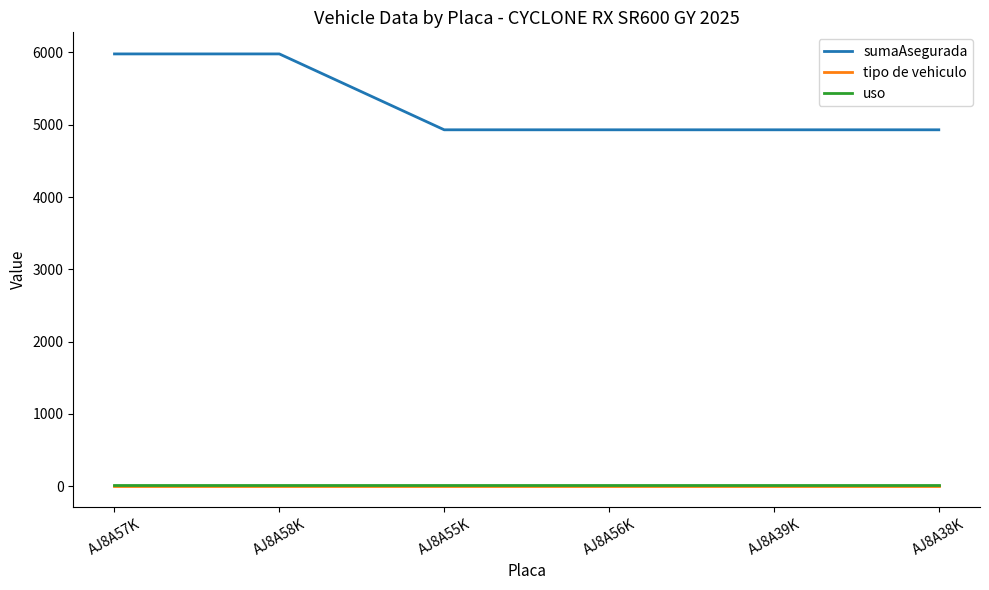

True or false: tipo de vehiculo and sumaAsegurada cross at least once.

False